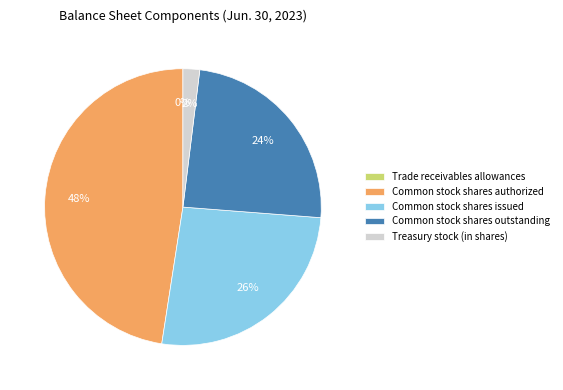

What is the largest slice in the pie chart?

Common stock shares authorized